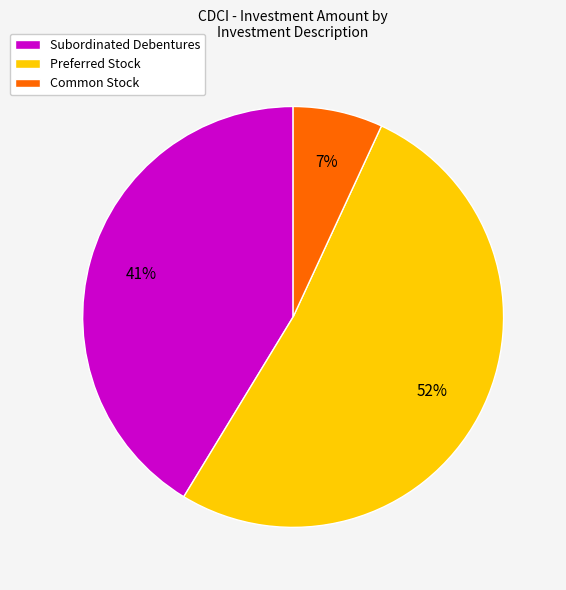

Count the number of slices in the pie.

3